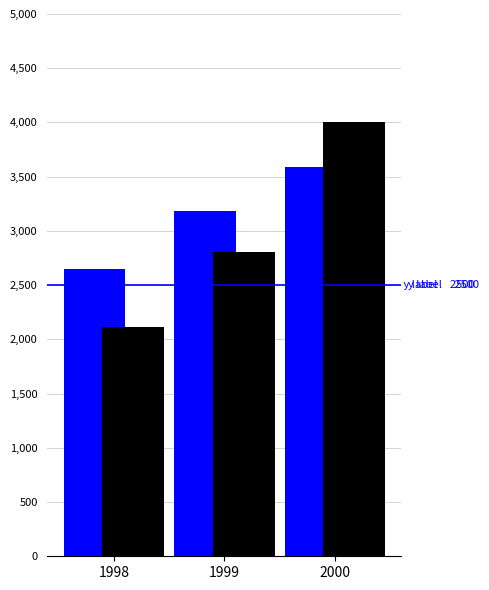

What is the difference between the highest and lowest values at 1999?

378.0